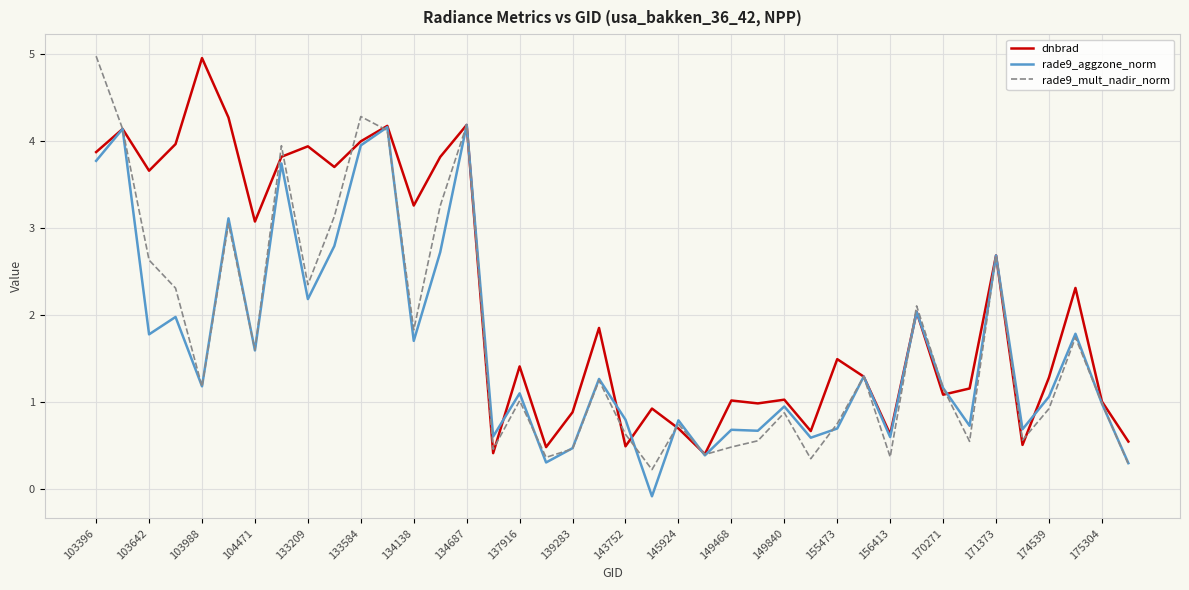

What is the greatest value displayed?

5.0